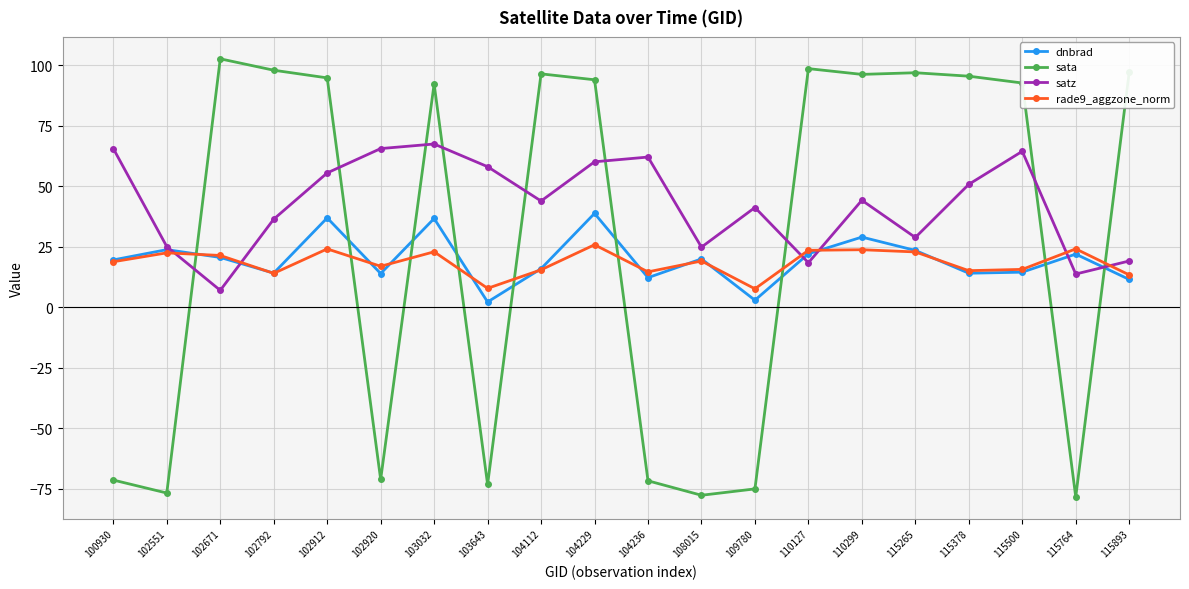

Rank the series by their maximum value, from lowest to highest.

rade9_aggzone_norm, dnbrad, satz, sata